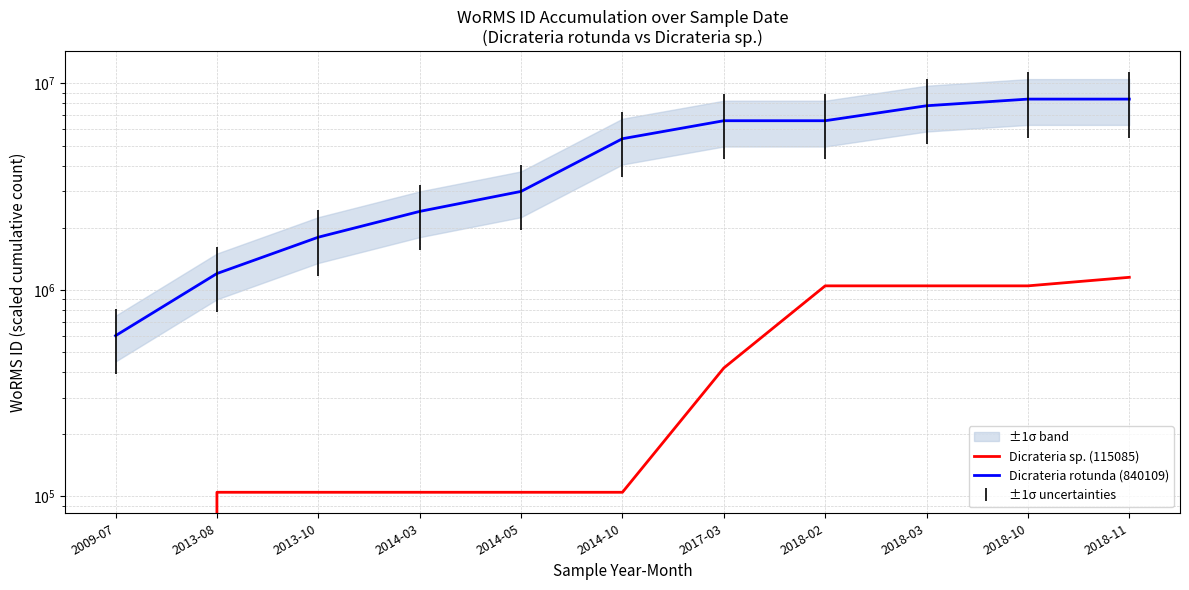

What is the difference between the Dicrateria sp. (115085) values at 2017-03 and 2014-03?

313868.2